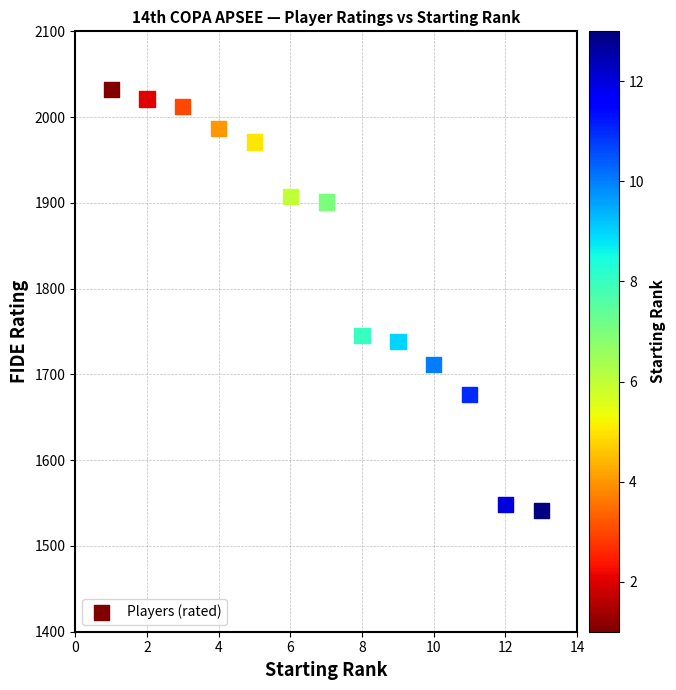

What Y value in the scatter plot is closest to 1786?

1745